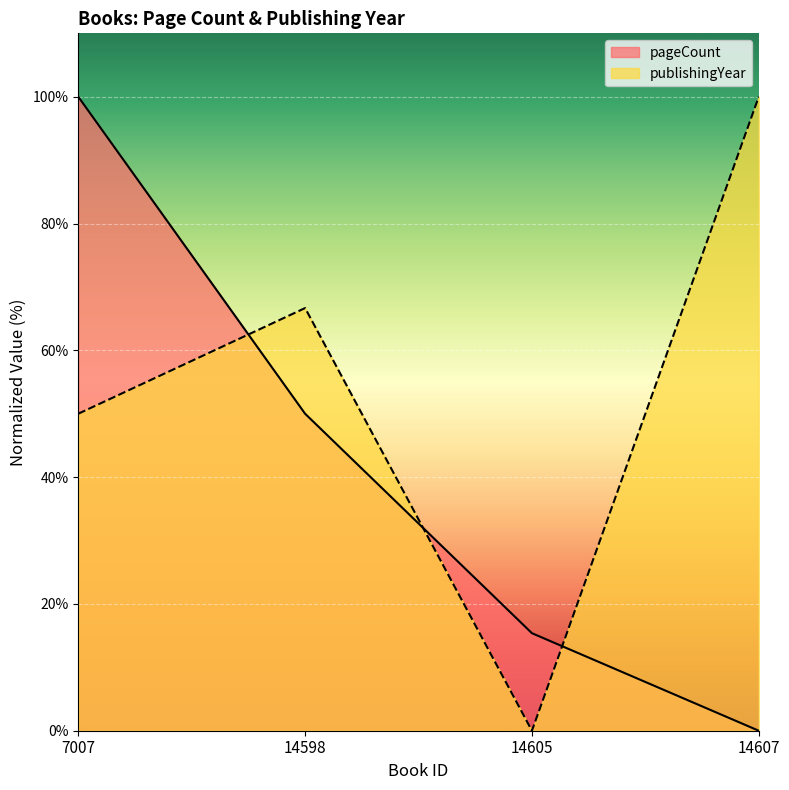

What is the greatest value displayed?

100.0